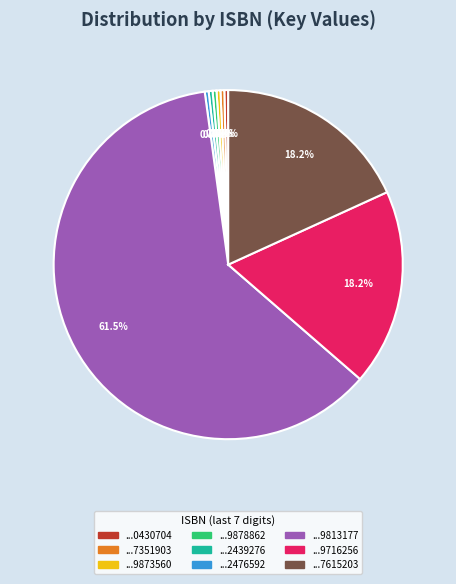

Is there a majority slice in this chart?

Yes